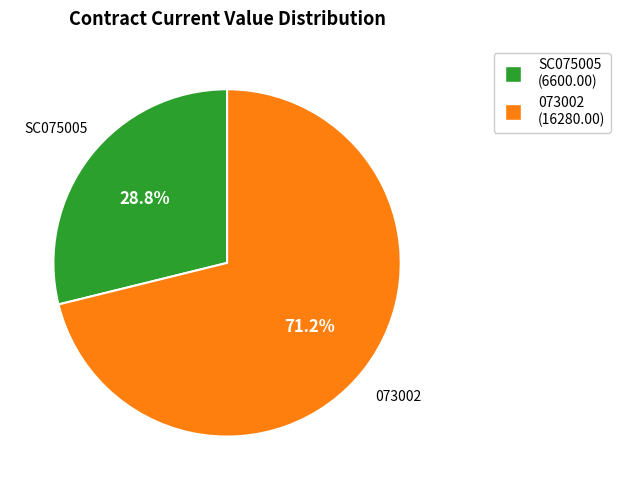

Rank the categories by value from highest to lowest.

073002, SC075005